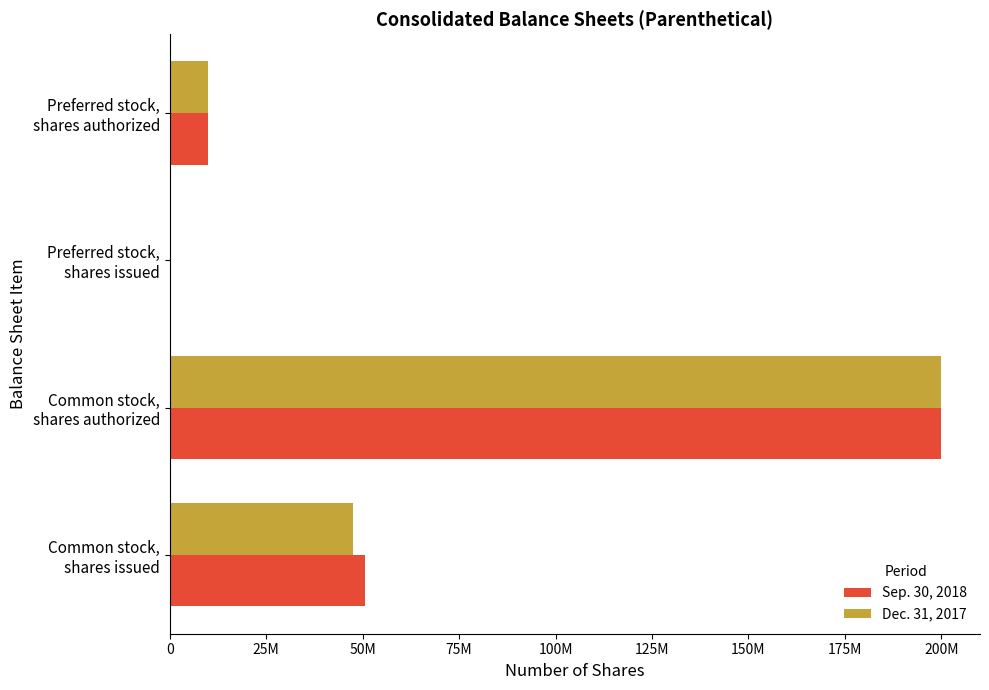

What are all the series names shown in the legend?

Sep. 30, 2018, Dec. 31, 2017